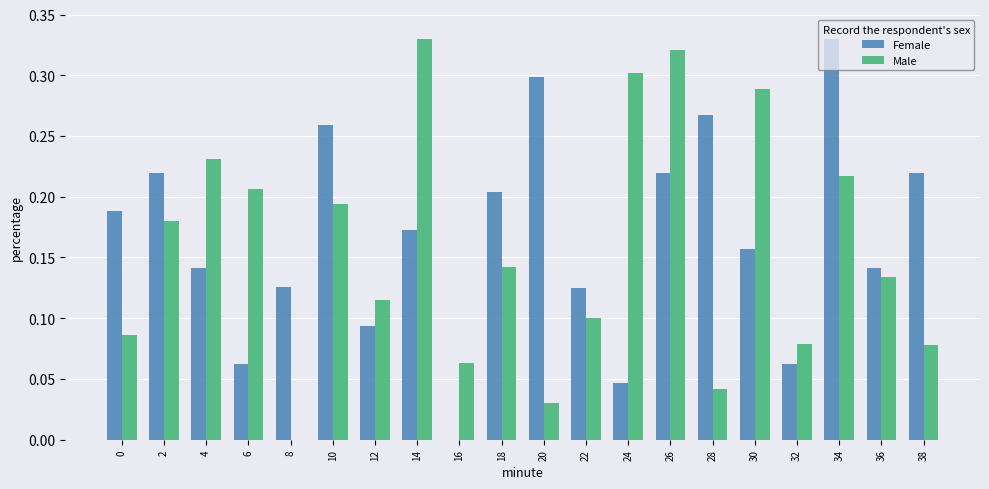

Which category has the highest value in the Female series?

34